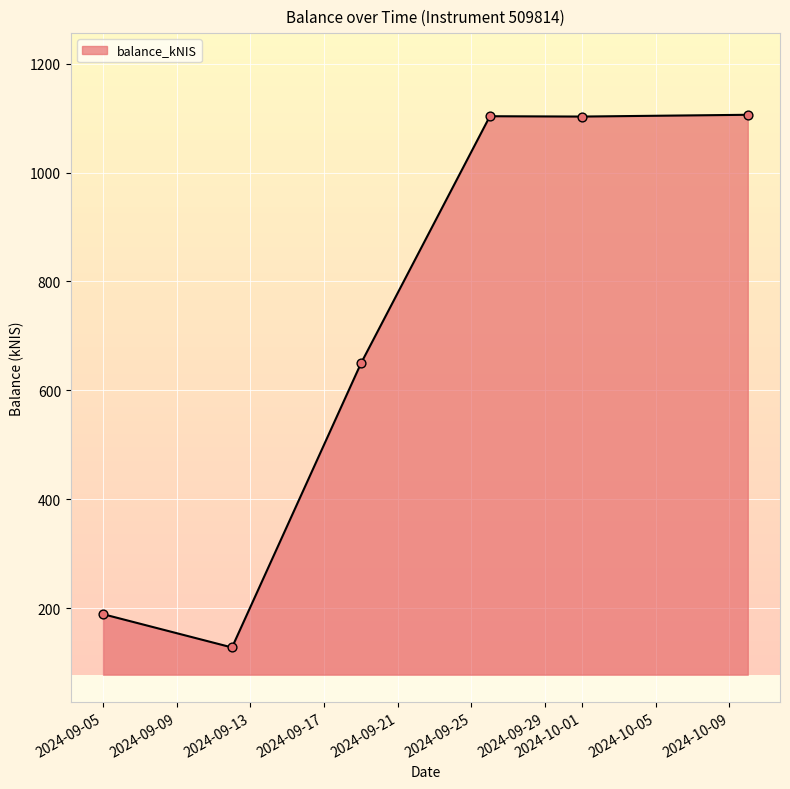

What is the smallest value displayed?

127.8